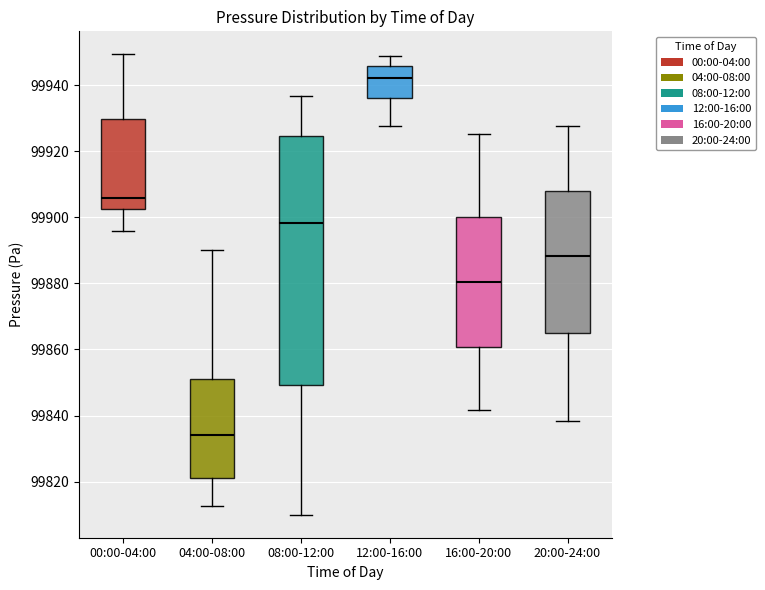

Reading left to right, read every box against the y-axis: the position of its median line, the range the box covers, and the ends of its whiskers. The values are not printed on the chart, so give them approximately, as read against the axis.

00:00-04:00: median 99906, box 99902 to 99930, whiskers 99896 to 99950
04:00-08:00: median 99834, box 99822 to 99852, whiskers 99812 to 99890
08:00-12:00: median 99898, box 99850 to 99924, whiskers 99810 to 99936
12:00-16:00: median 99942, box 99936 to 99946, whiskers 99928 to 99948
16:00-20:00: median 99880, box 99860 to 99900, whiskers 99842 to 99926
20:00-24:00: median 99888, box 99864 to 99908, whiskers 99838 to 99928